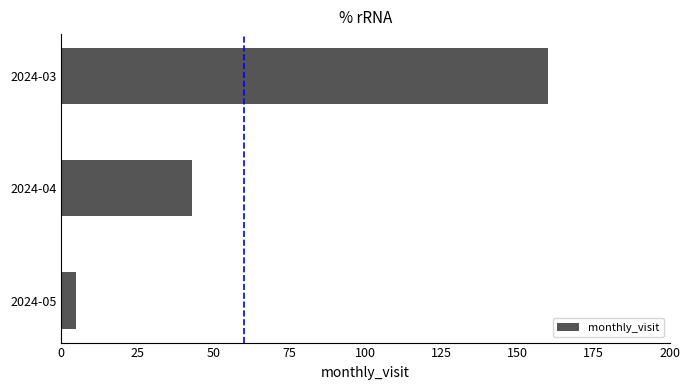

Is it true that the value at 2024-05 is 5?

True